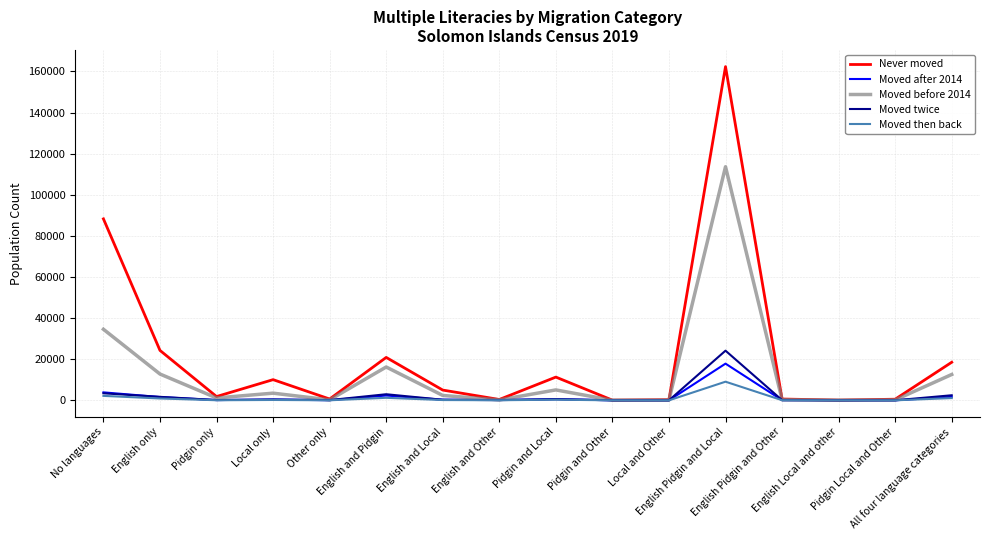

What is the average value of the Moved twice series?

2289